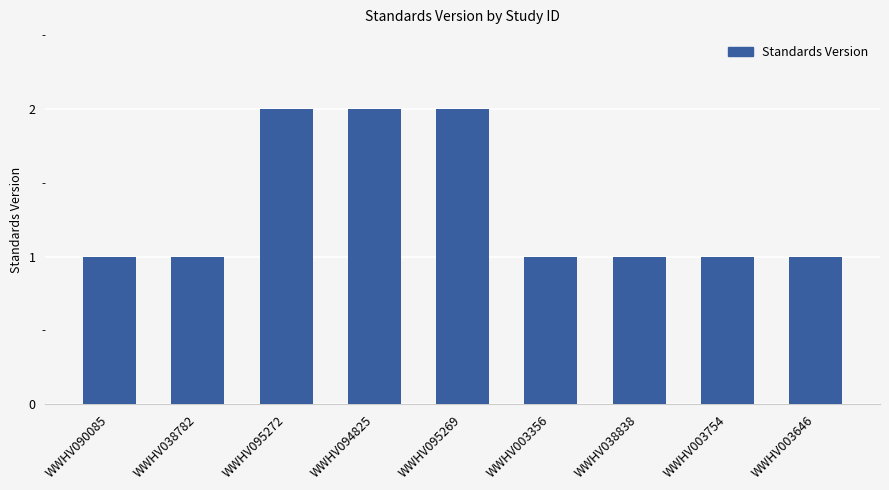

What is the sum of the values at WWHV038782 and WWHV090085?

2